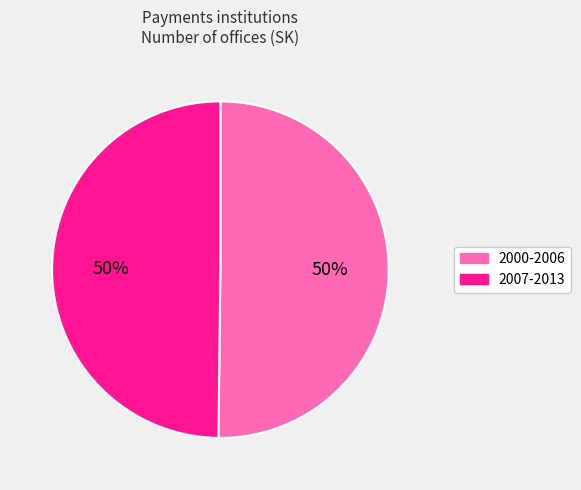

To the nearest percent, what percentage of the pie is 2007-2013?

50%